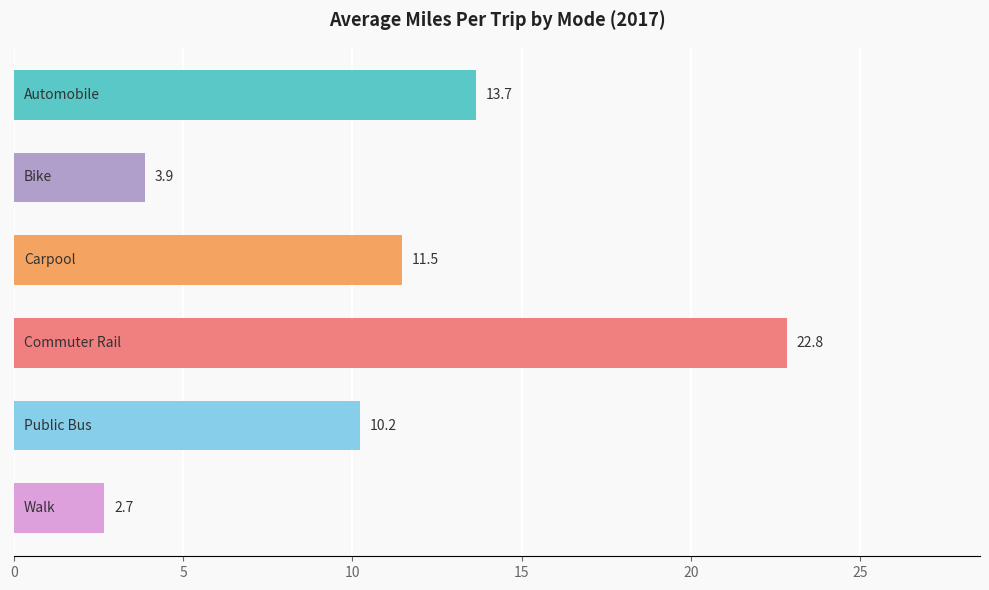

What is the greatest value displayed?

22.8